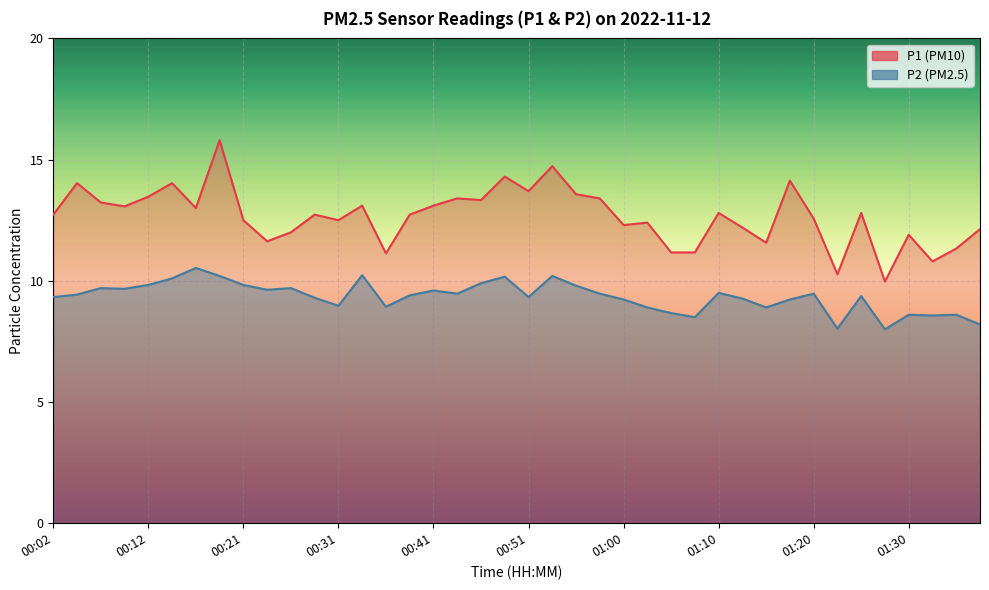

What is the label of the 4th point from the left?

00:09